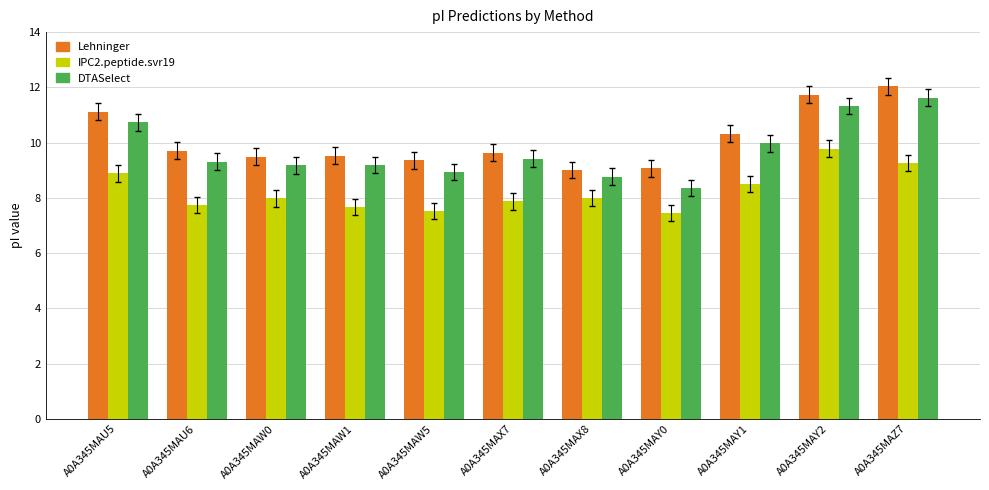

What is the lowest value of the DTASelect series?

8.4